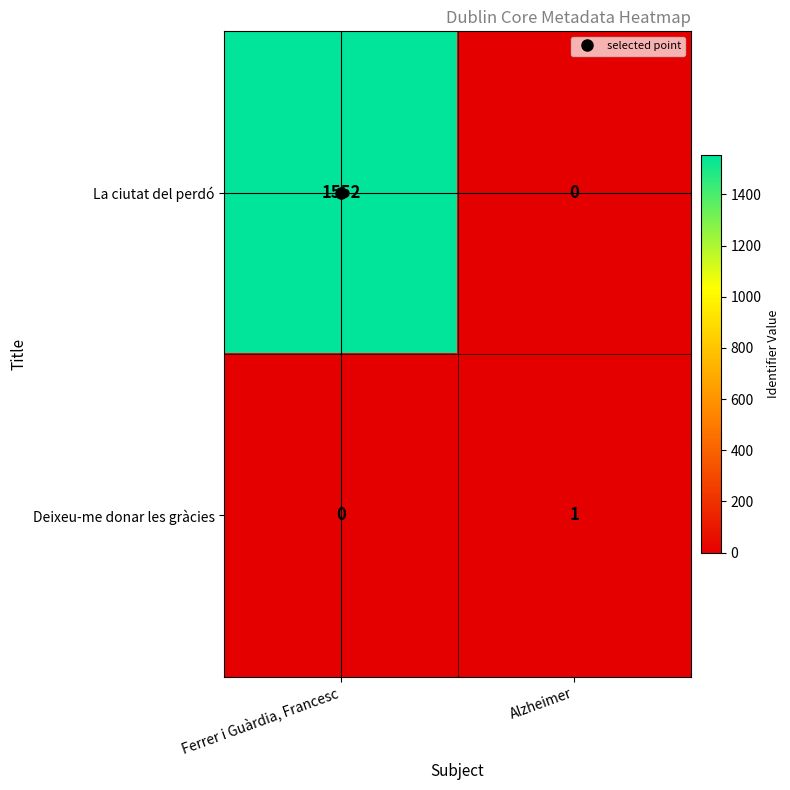

Which series has the largest total across all categories?

La ciutat del perdó